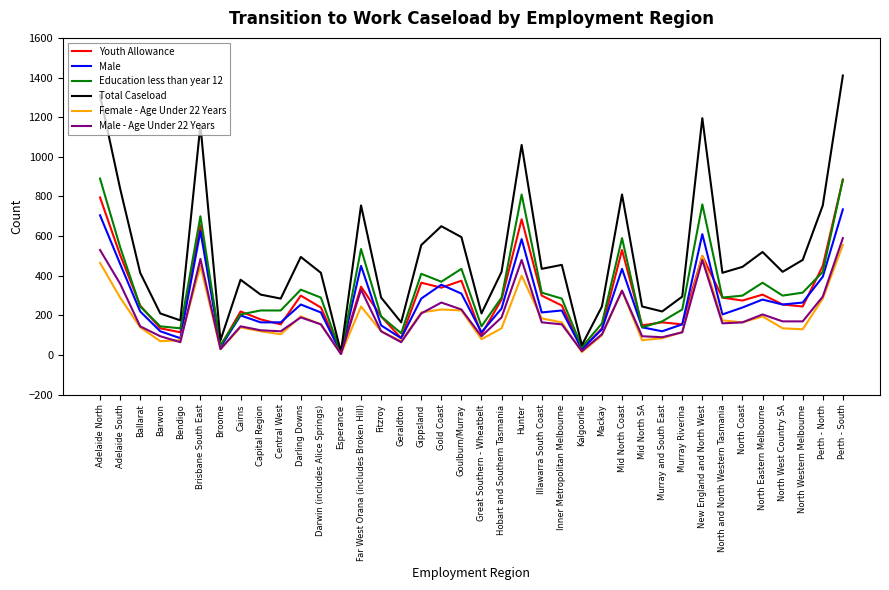

The value of Female - Age Under 22 Years at Brisbane South East is 450. True or false?

True